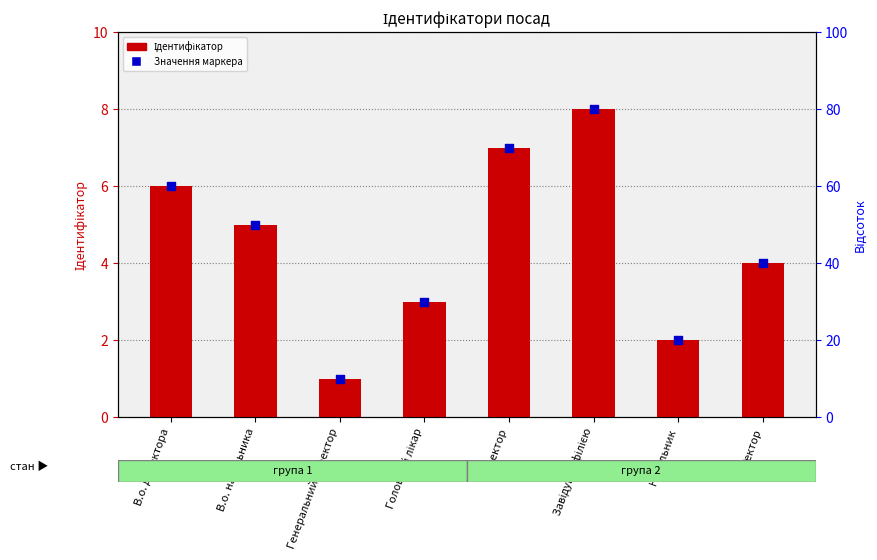

Which series has the largest total across all categories?

Ідентифікатор